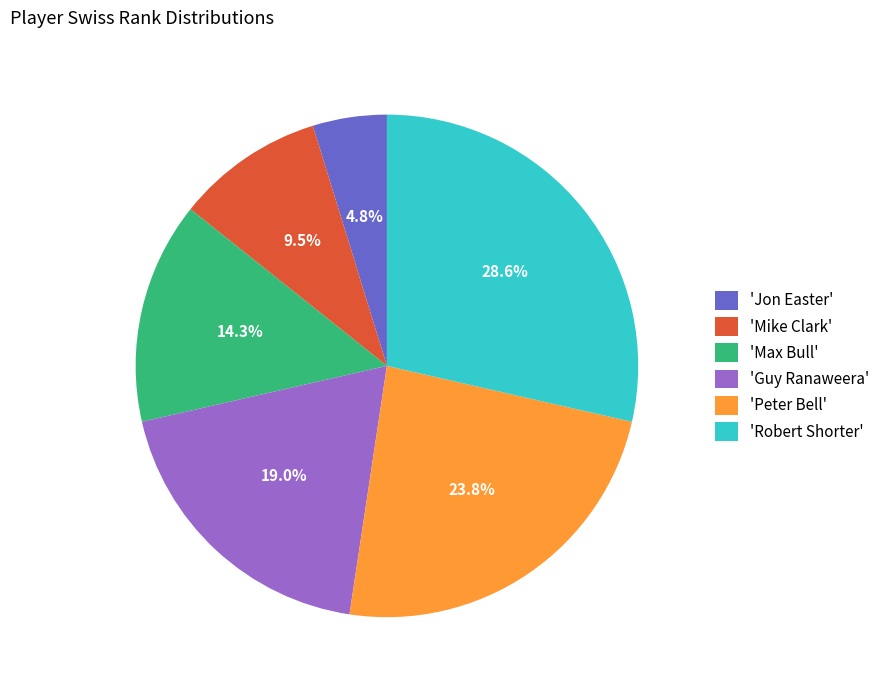

To the nearest percent, what is the average slice percentage?

17%